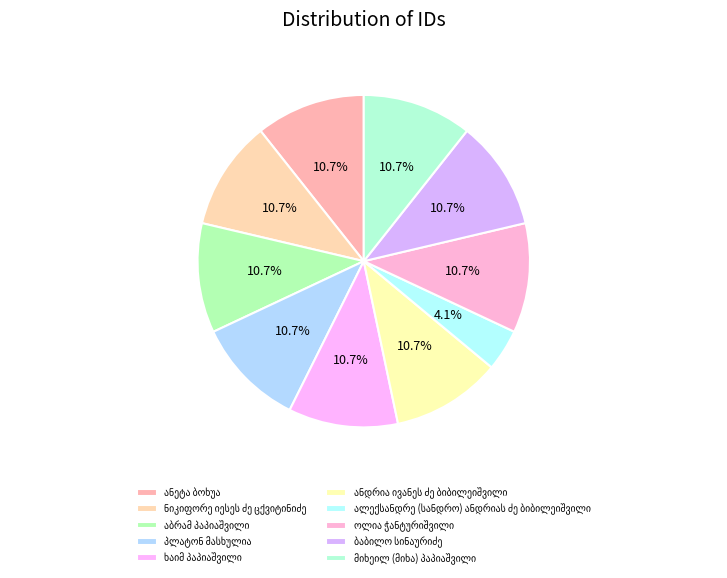

True or false: ოლია ჭანტურიშვილი accounts for 1% of the total.

False